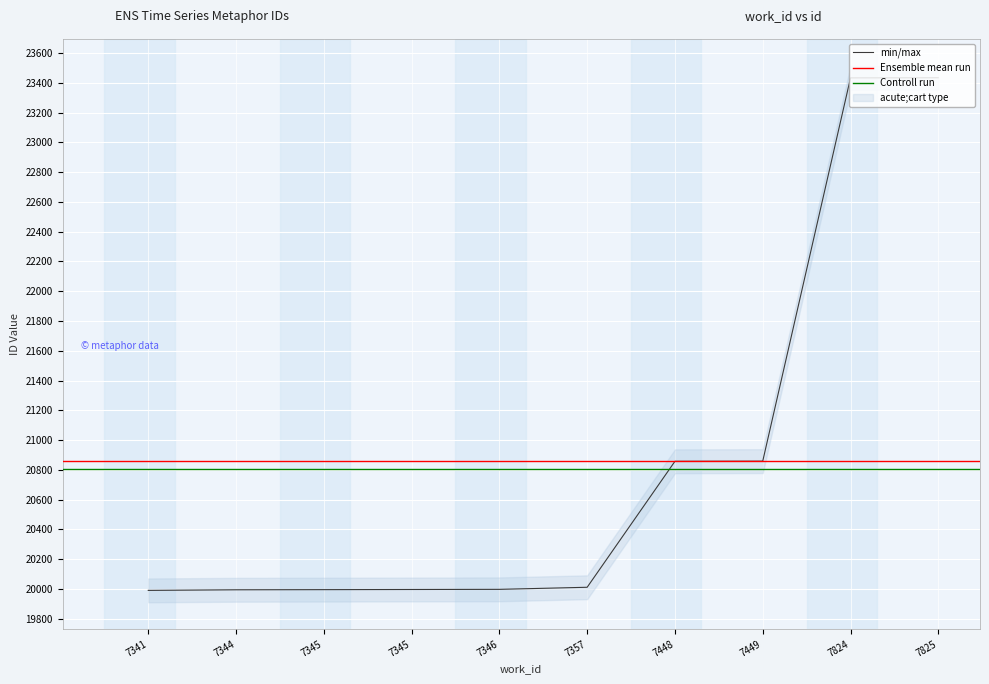

At which label is the value closest to 21712?

7449